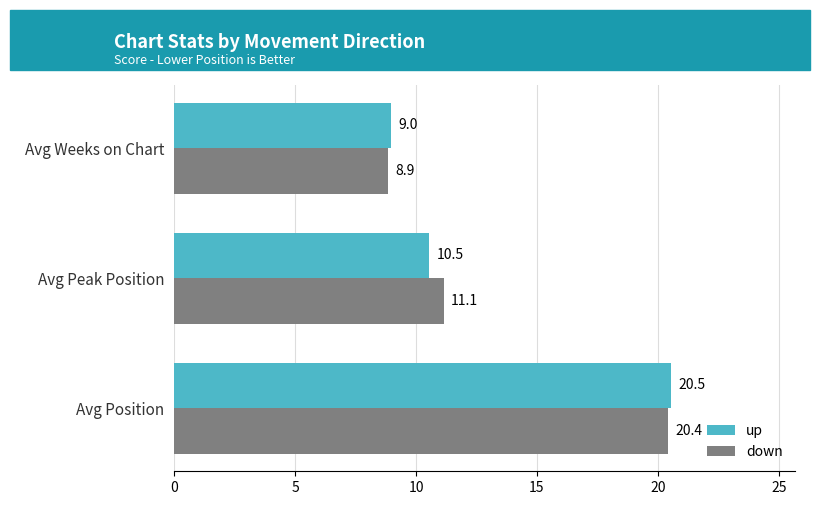

The up series shows 20.5 at Avg Position. True or false?

True